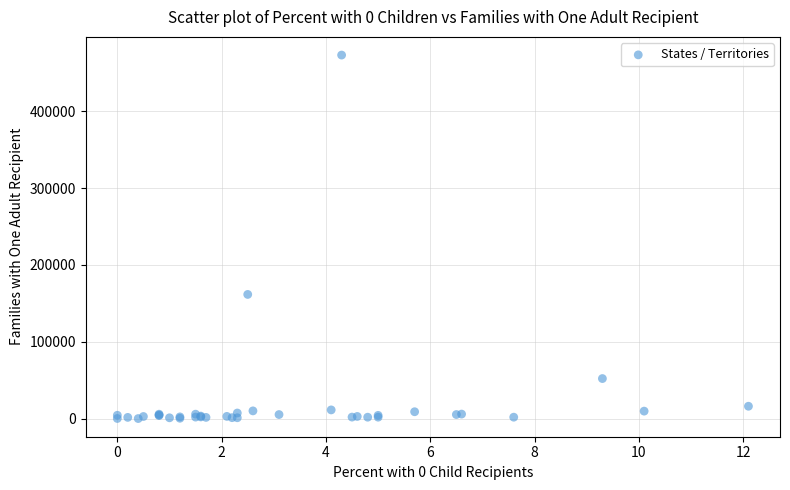

What Y value in the scatter plot is closest to 236516?

161538